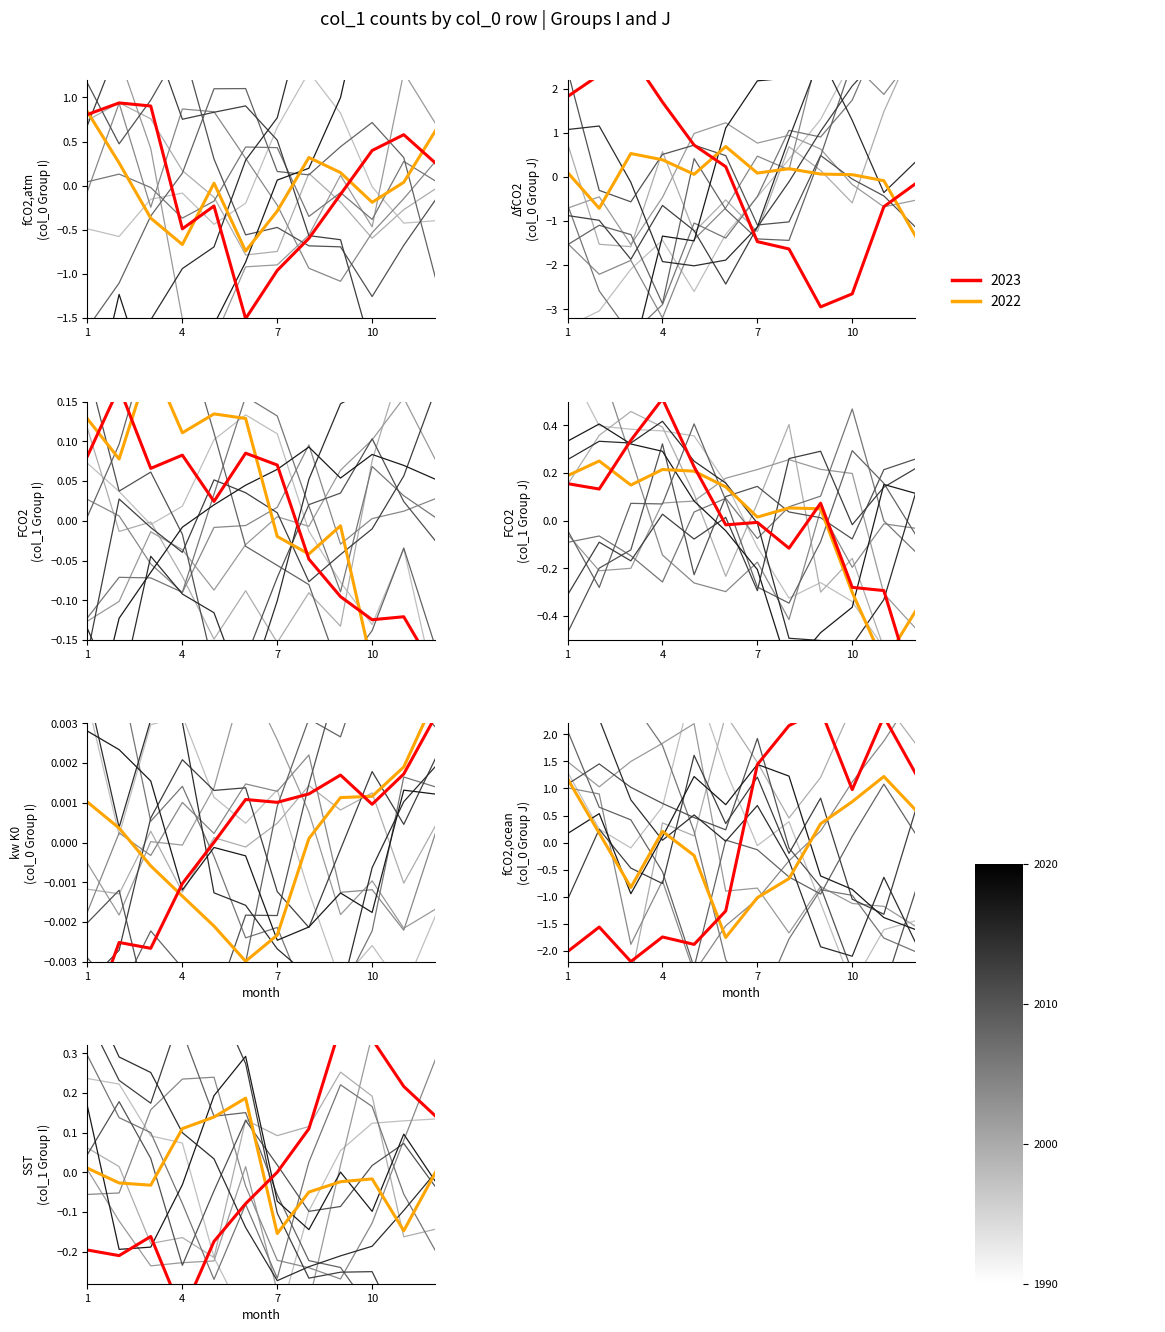

What is the greatest value displayed?

0.2